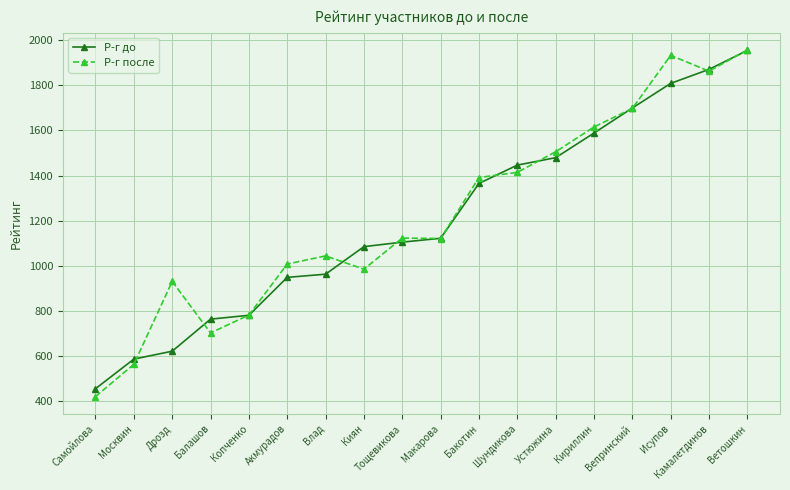

What is the value of the Р-г до point at the 7th from the left?

963